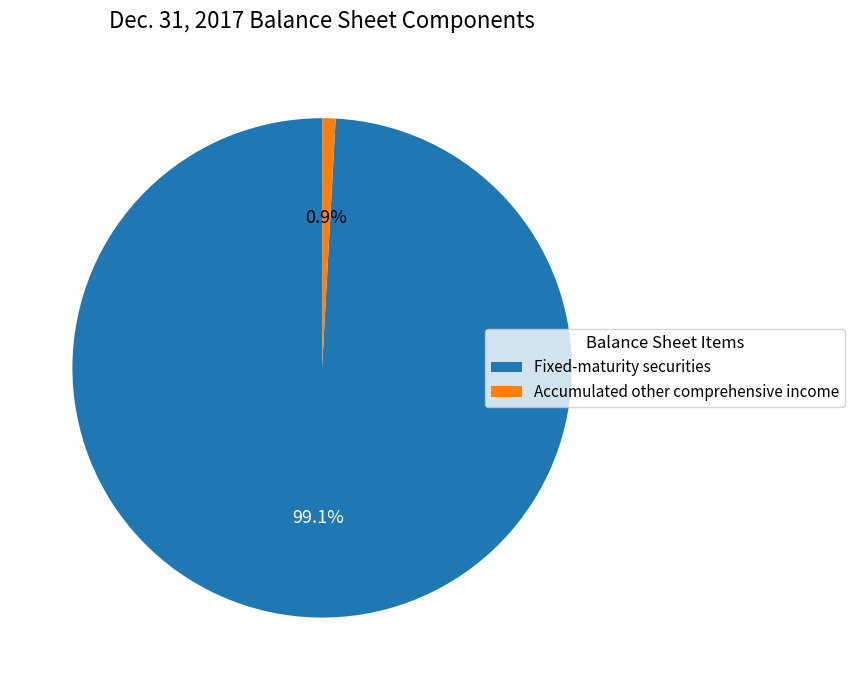

Rank the categories by value from lowest to highest.

Accumulated other comprehensive income, Fixed-maturity securities